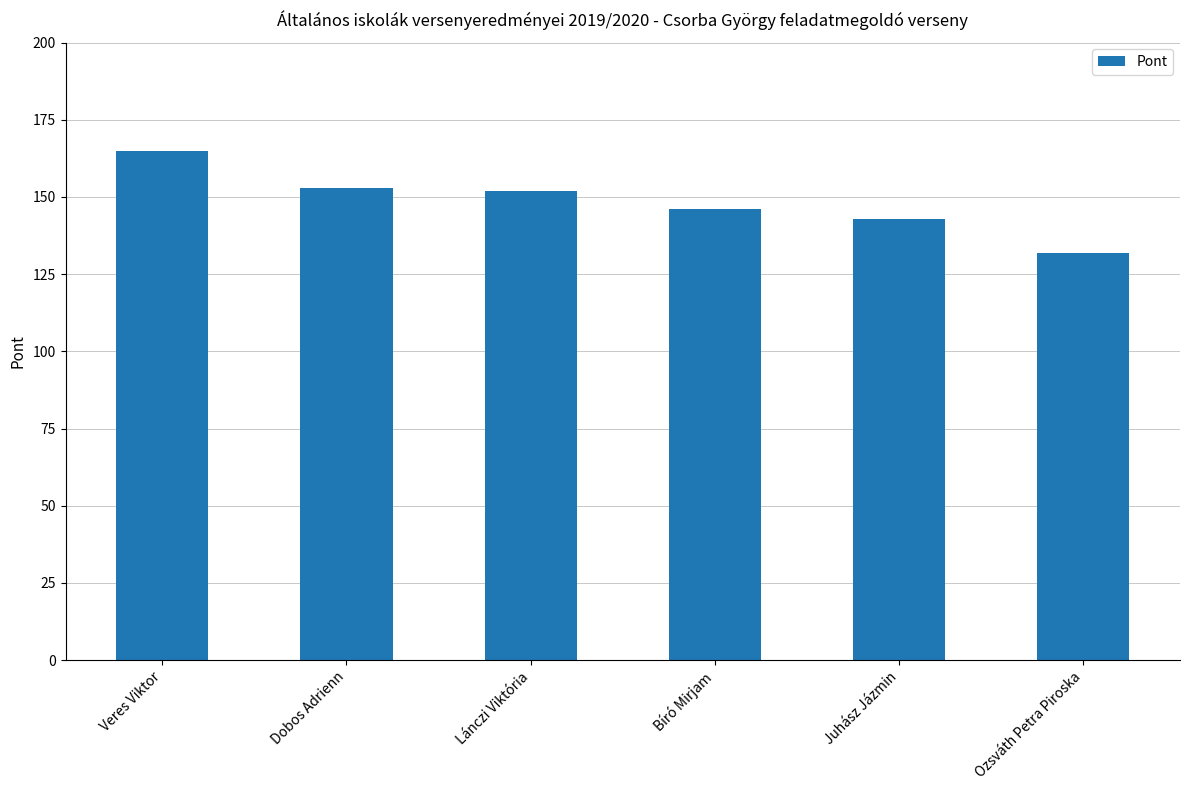

Which has a higher value, Juhász Jázmin or Bíró Mirjam?

Bíró Mirjam